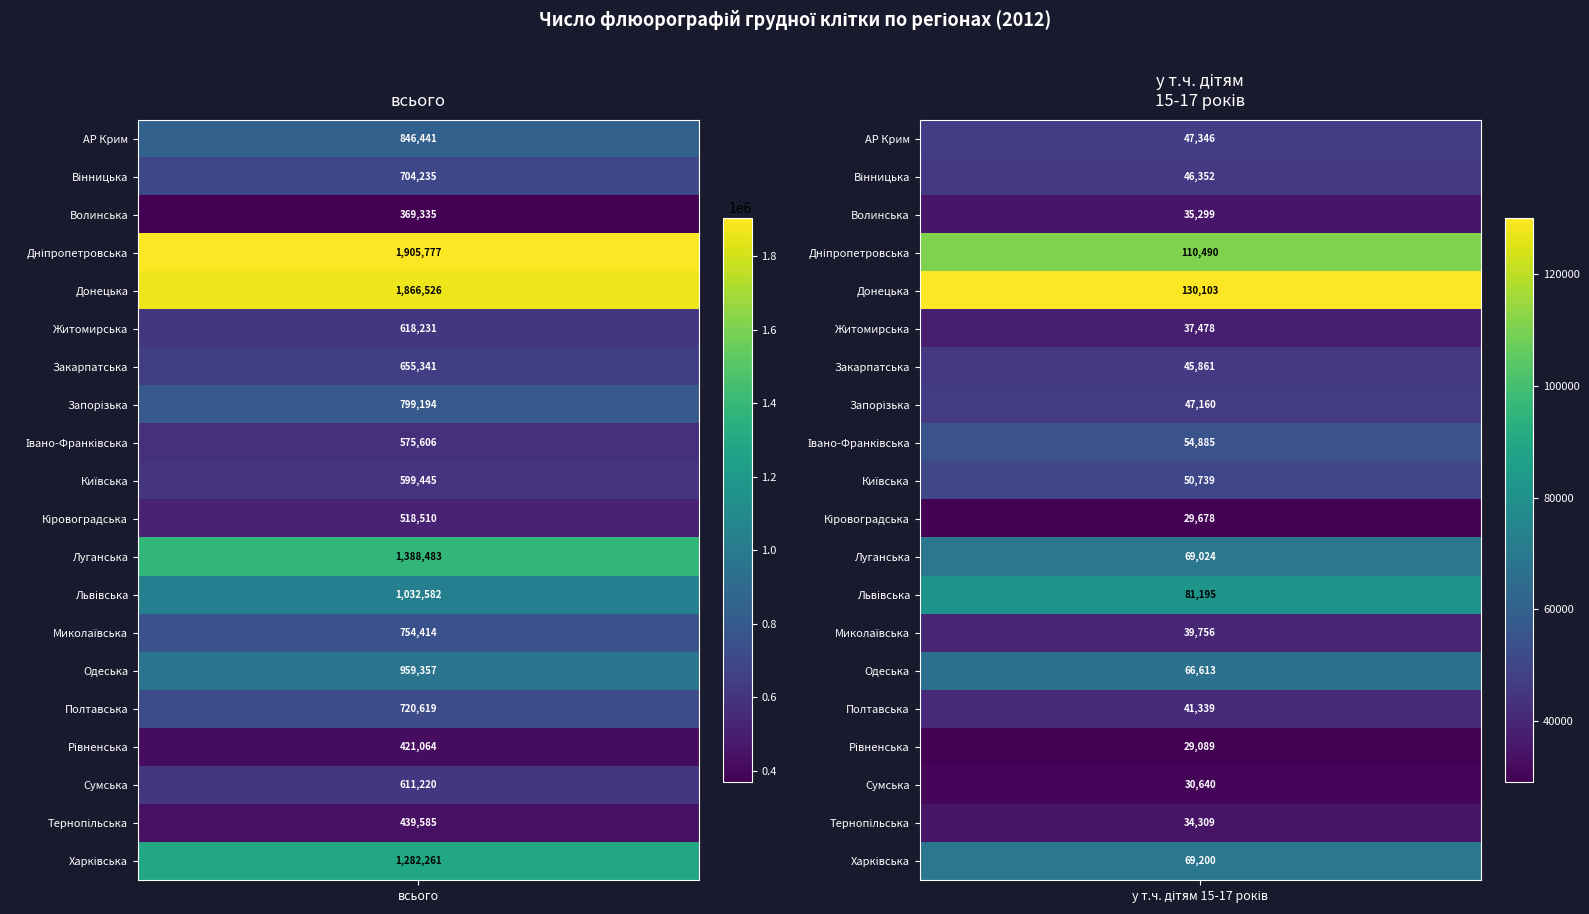

How many values in the у т.ч. дітям 15-17 років series are below 47160?

10